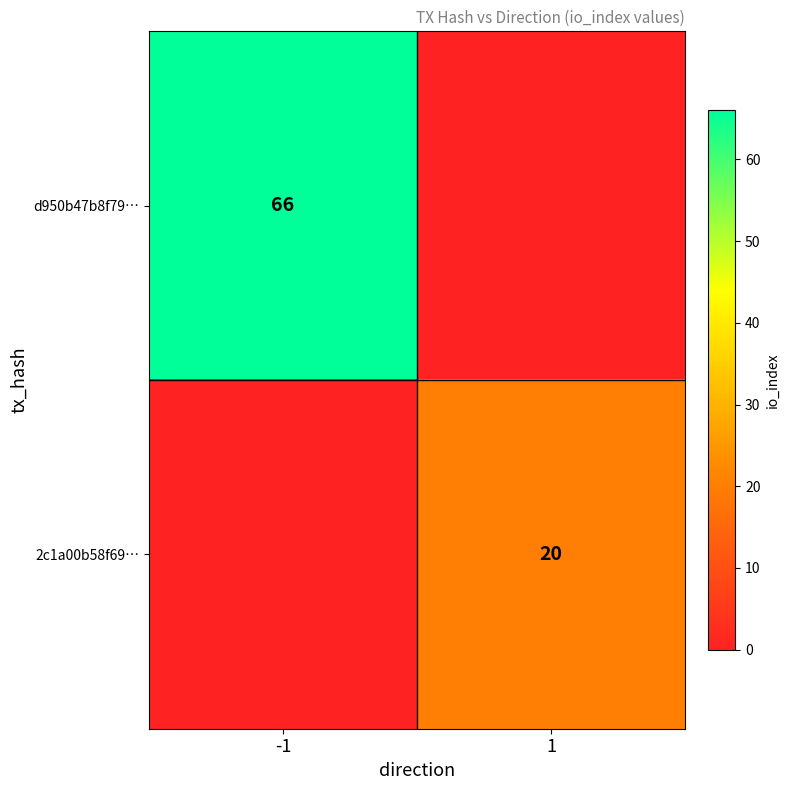

True or false: 2c1a00b58f69… has a value of 11 at 1.

False